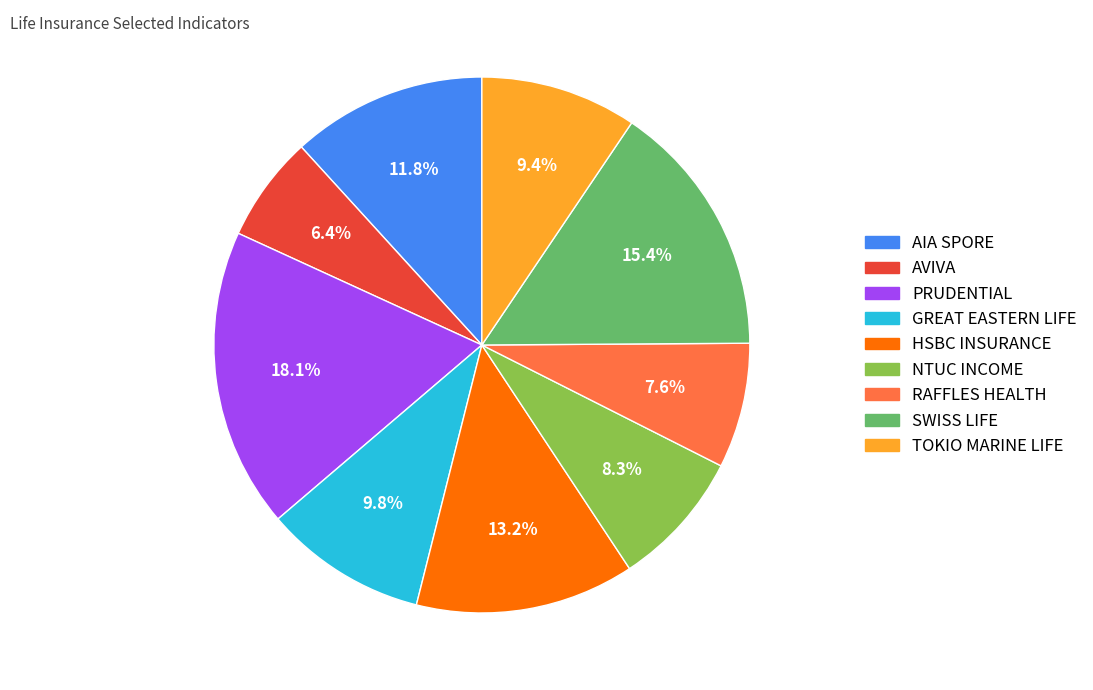

Is there a majority slice in this chart?

No